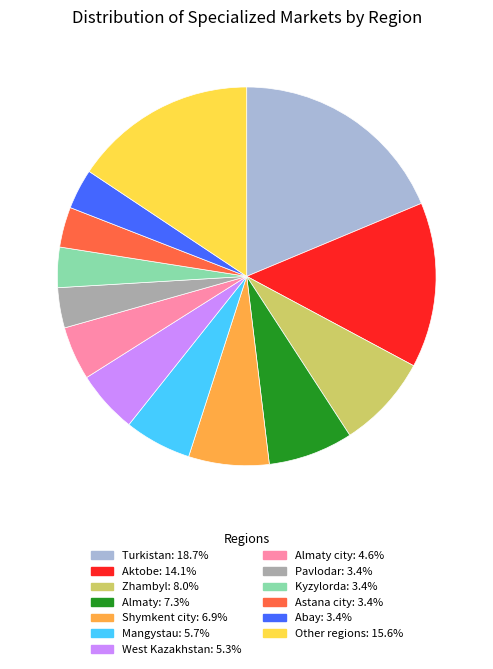

How many segments does this pie chart have?

13